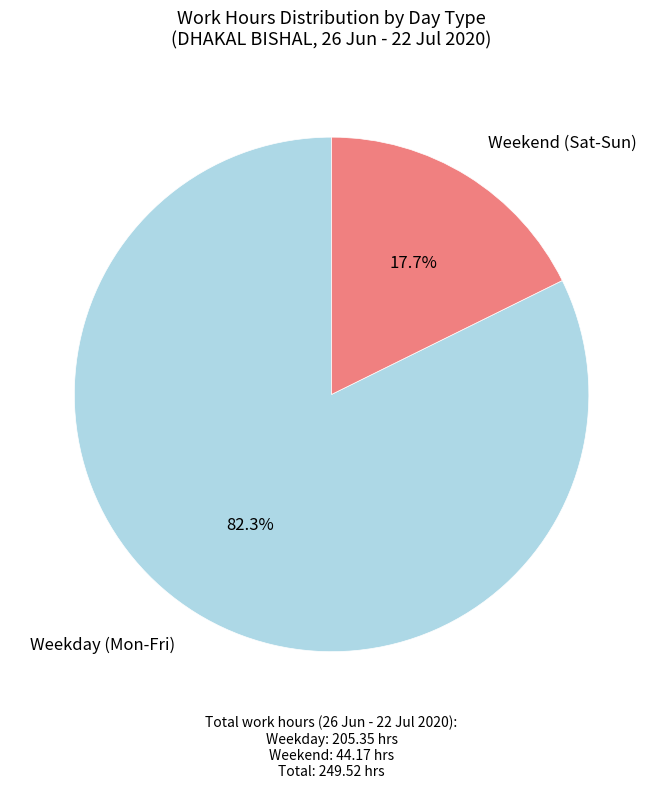

Between Weekday (Mon-Fri) and Weekend (Sat-Sun), which is larger?

Weekday (Mon-Fri)